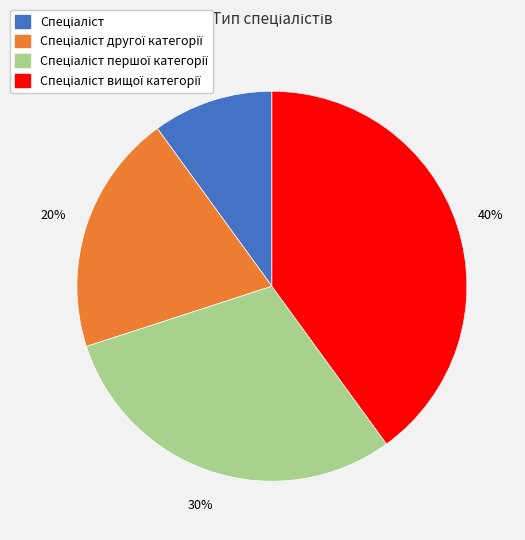

Is there a majority slice in this chart?

No